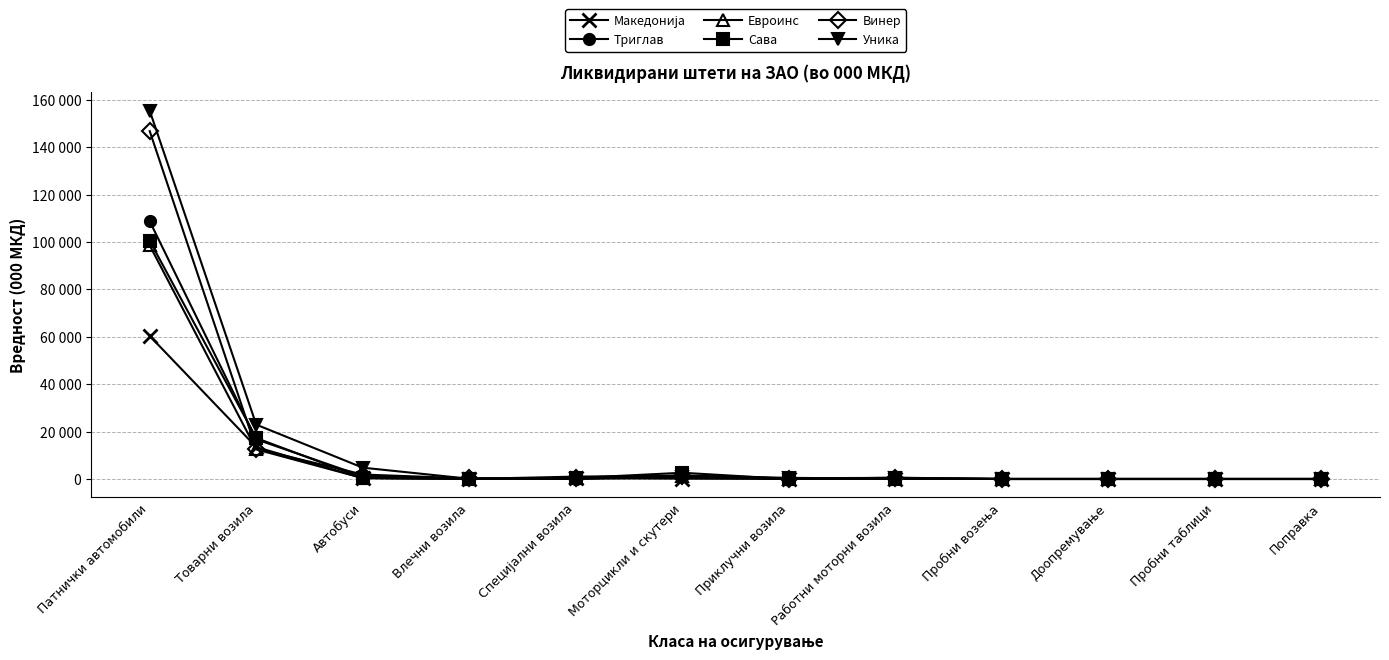

Rank the series by their maximum value, from highest to lowest.

Уника, Винер, Триглав, Сава, Евроинс, Македонија